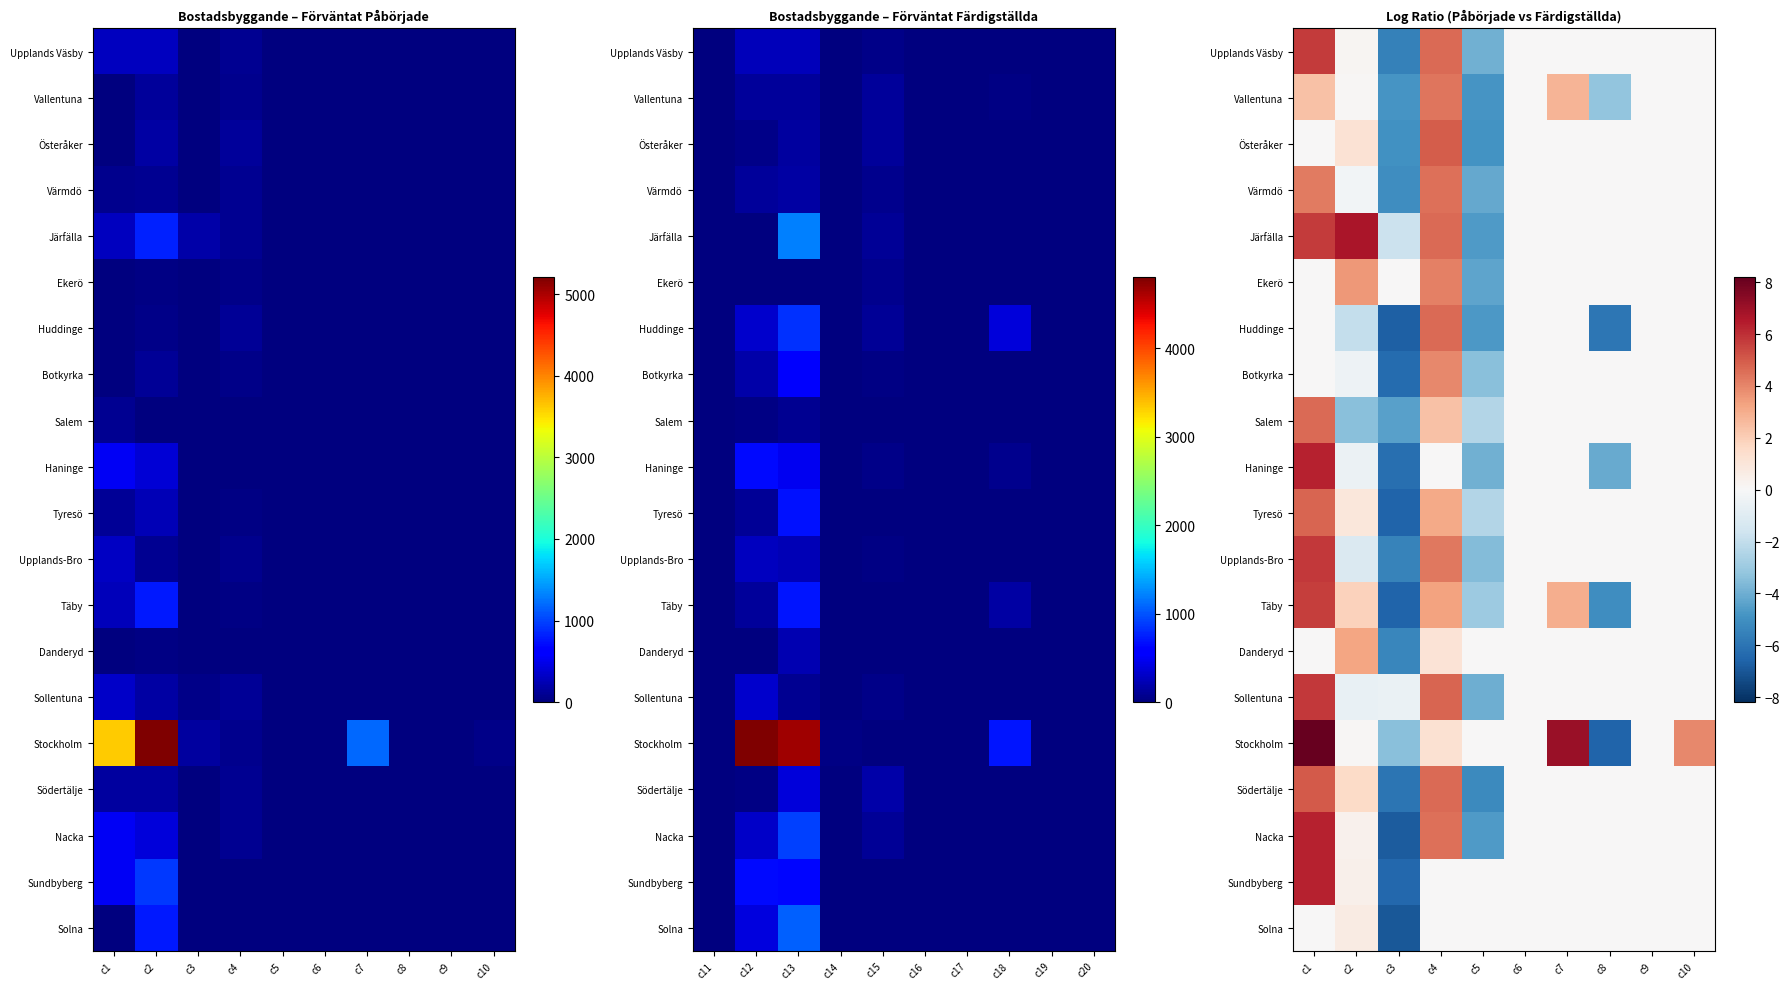

Where is Salem nearest to the value 0?

c6